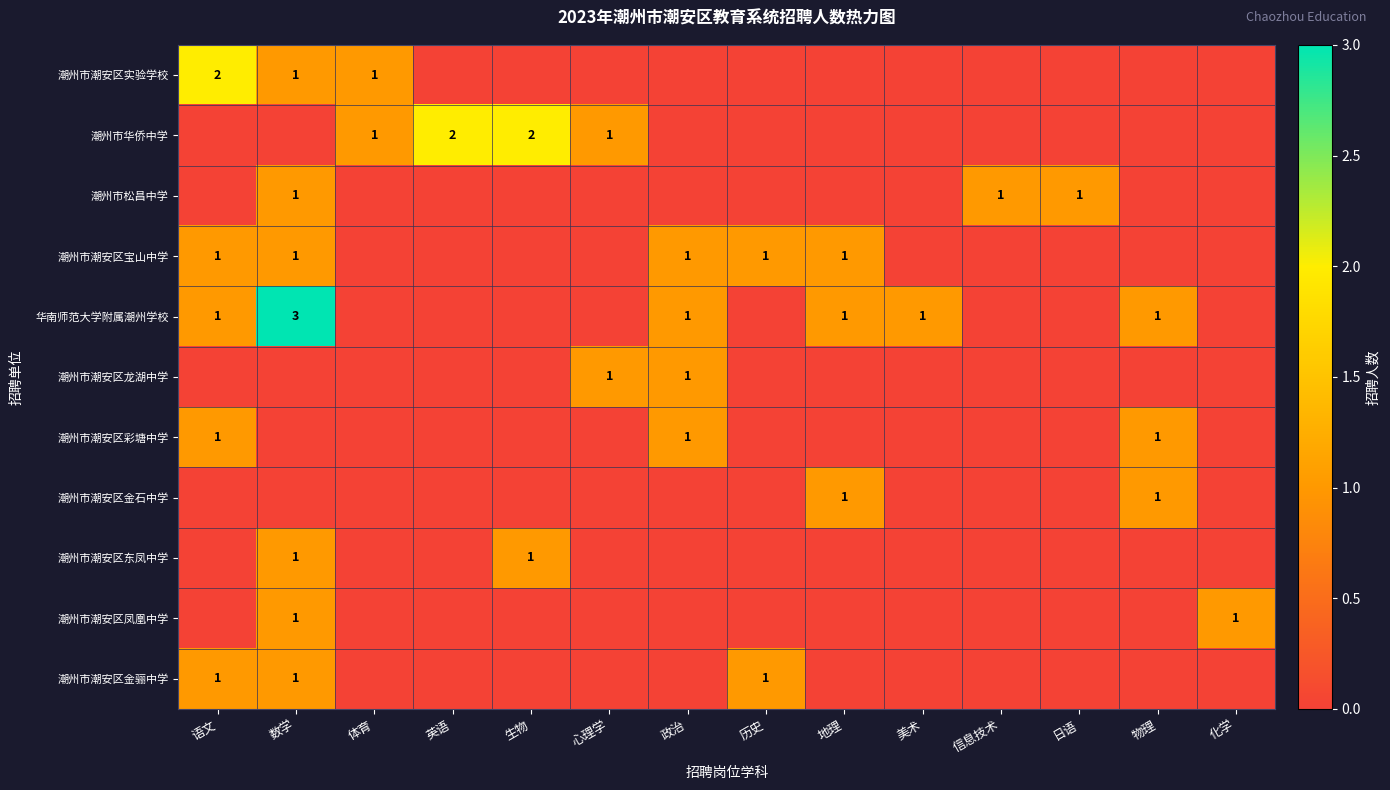

The 潮州市潮安区实验学校 series shows 2 at 语文. True or false?

True